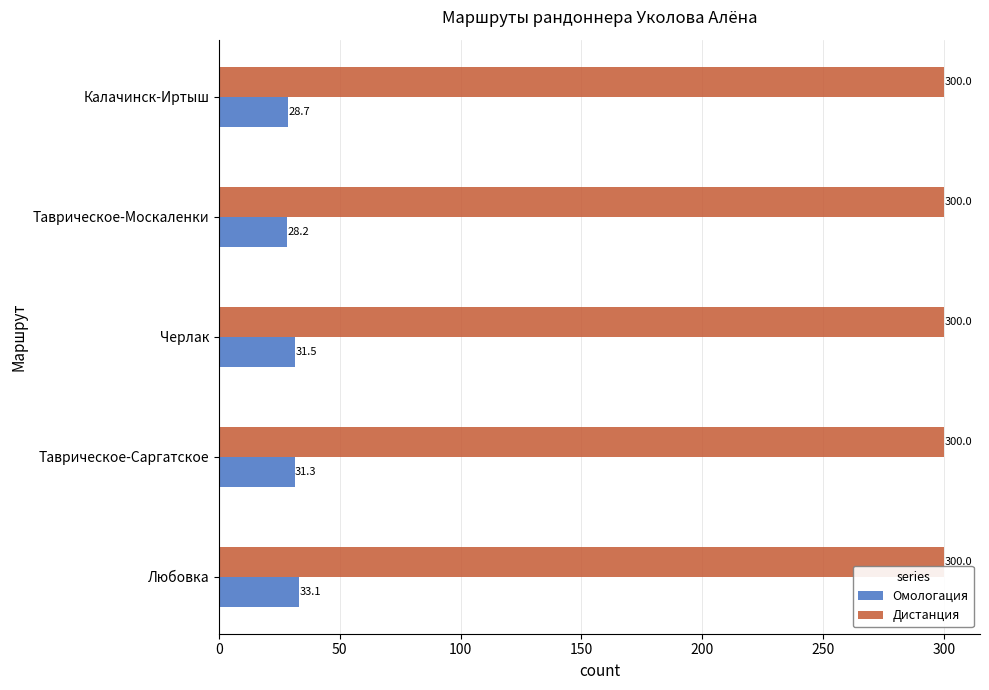

What value does the Дистанция series have at Любовка?

300.0